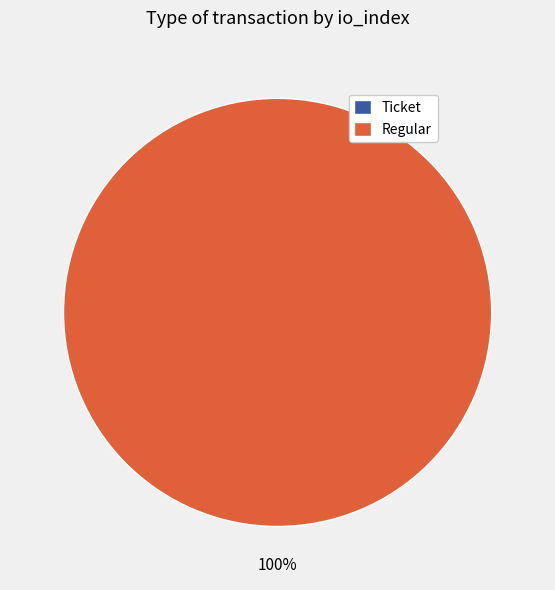

The Ticket slice represents 10% of the pie. True or false?

False